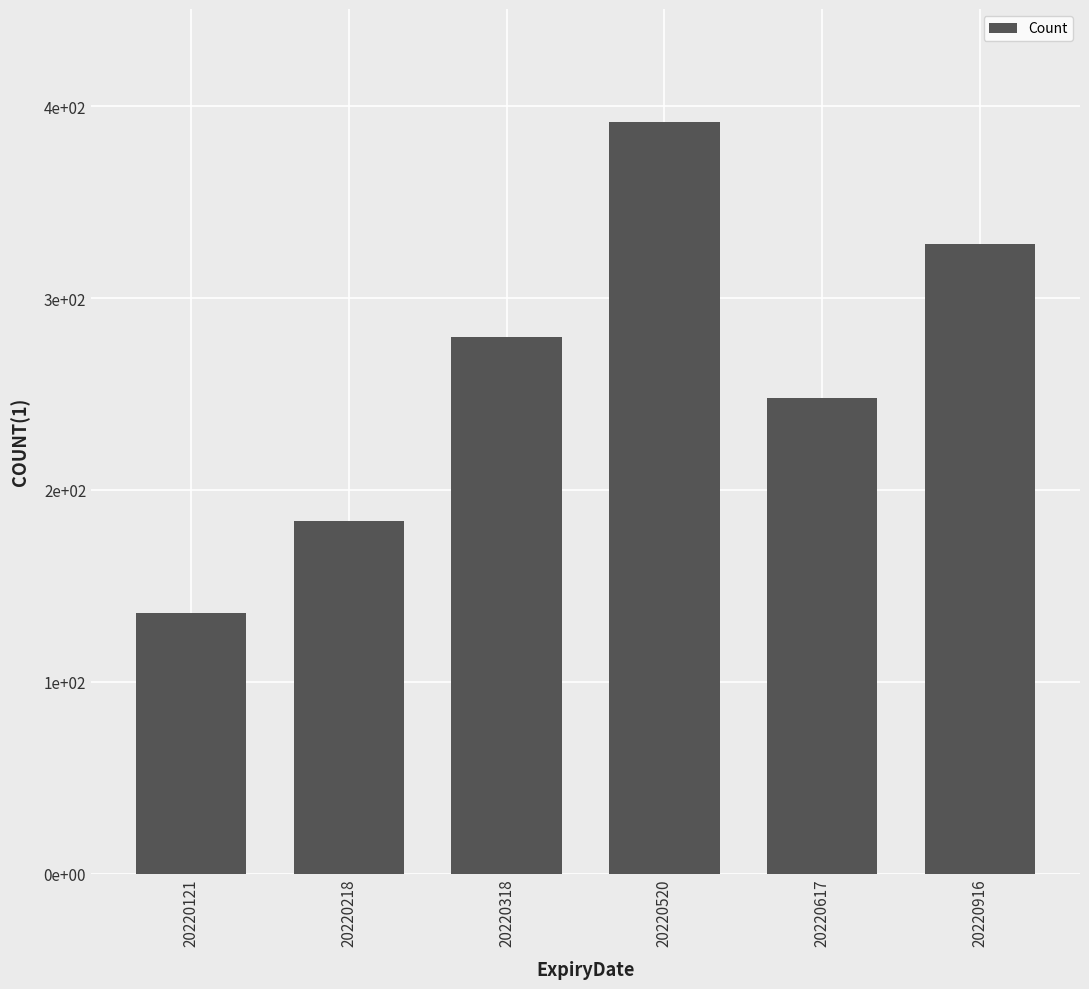

Does the chart contain any negative values?

No